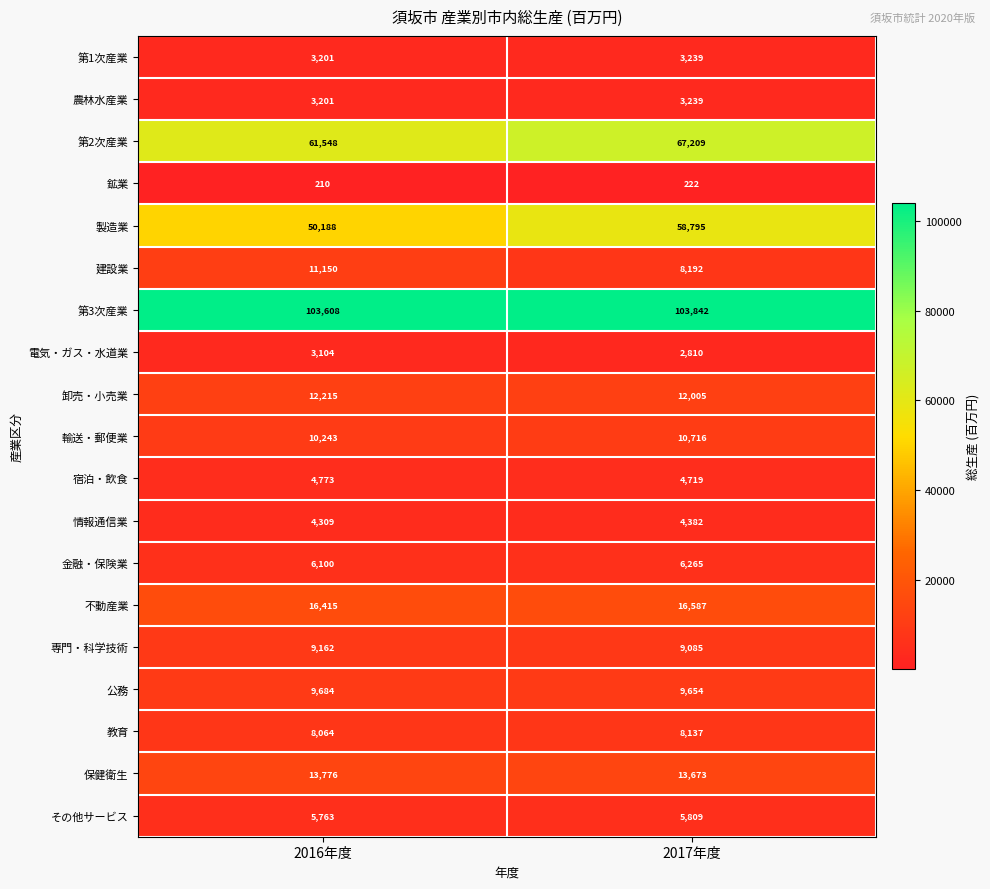

Which series has the widest spread of values?

製造業